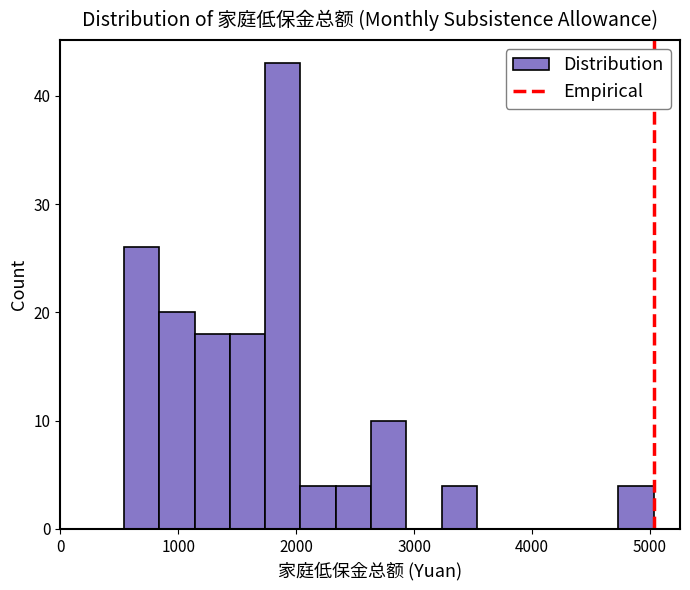

Around what value on the x-axis is the tallest bar? Give the approximate position of its centre, as read against the axis.

1900